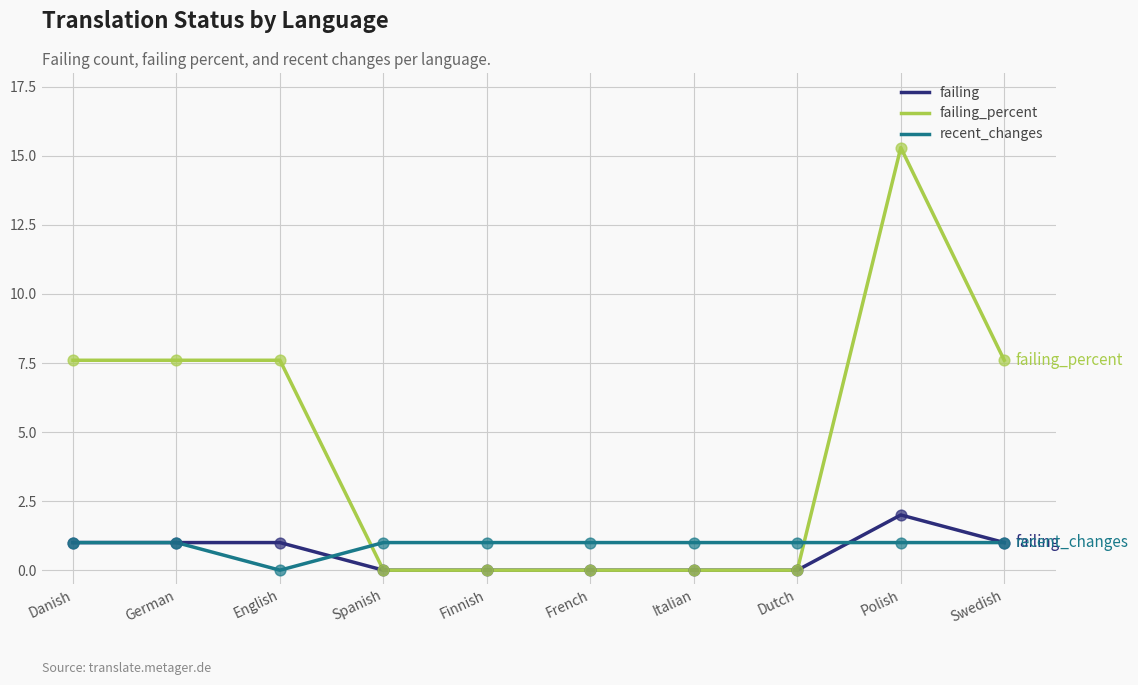

At which category is the sum across all series the highest?

Polish